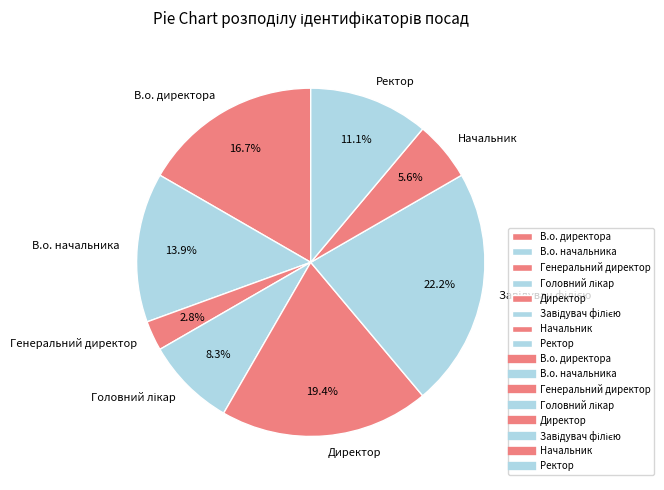

Which category has the smallest portion of the pie?

Генеральний директор